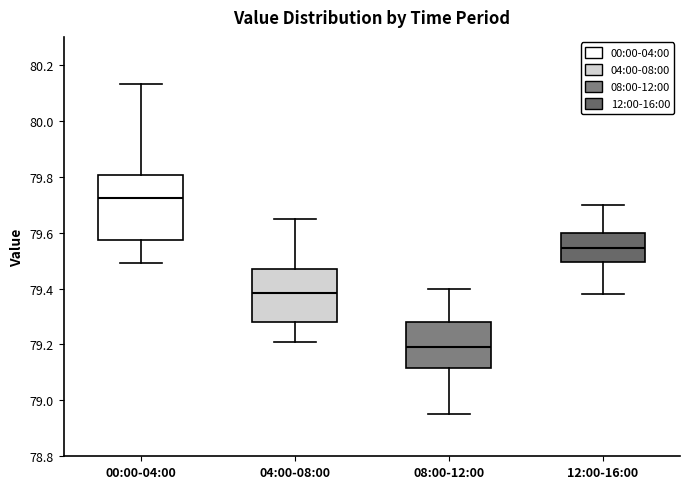

Where does the median line of the box for 04:00-08:00 sit on the y-axis? The values are not printed on the chart, so give them approximately, as read against the axis.

79.38